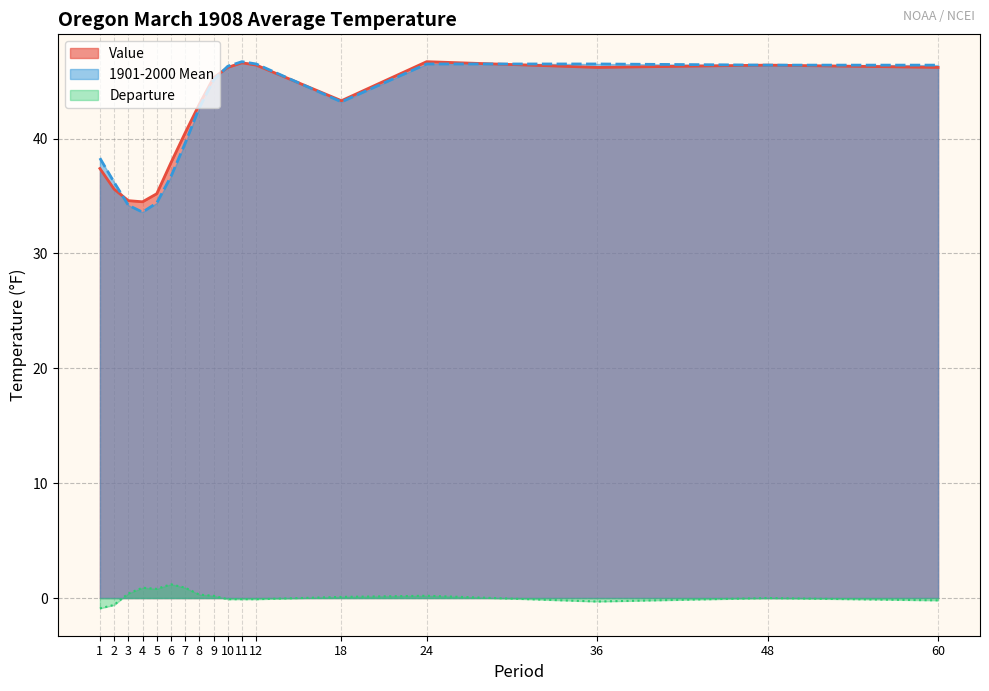

What is the sum of the Departure values at 3 and 24?

0.6